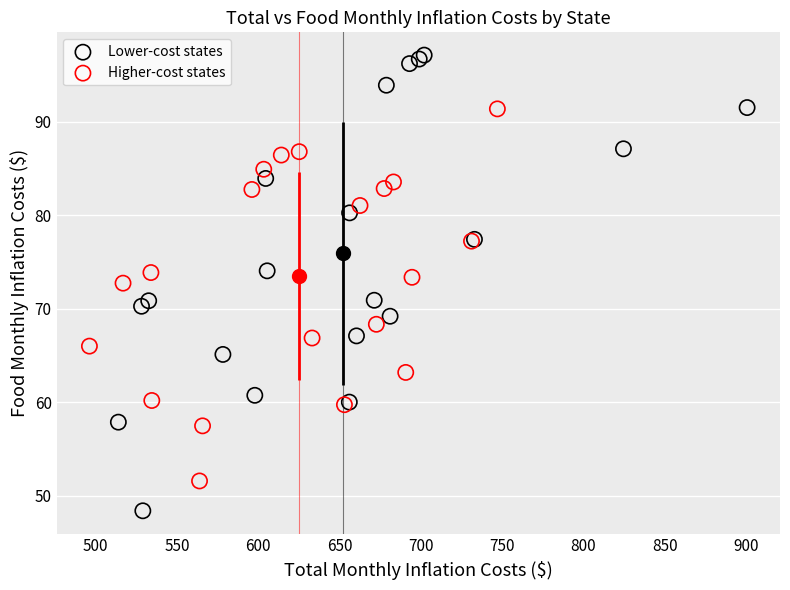

Which series contains the highest Y value?

Lower-cost states